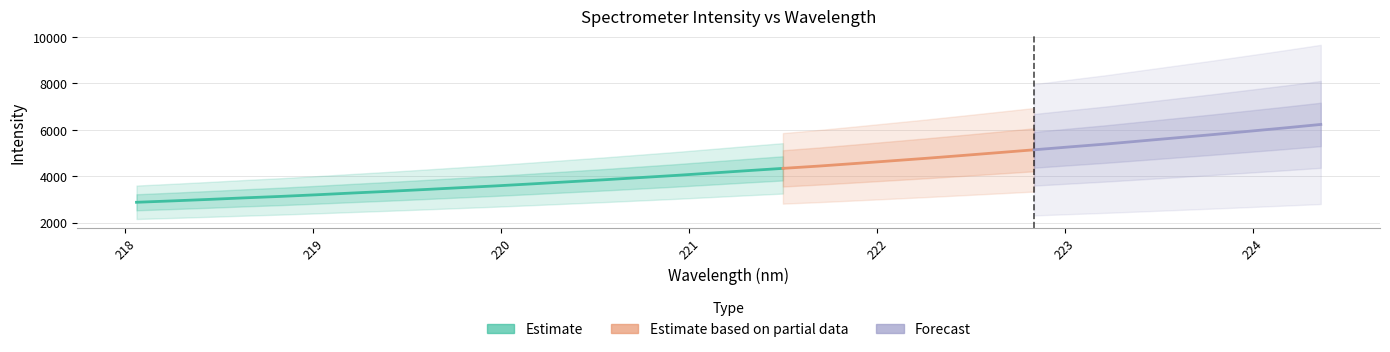

What is the smallest value displayed?

2880.6